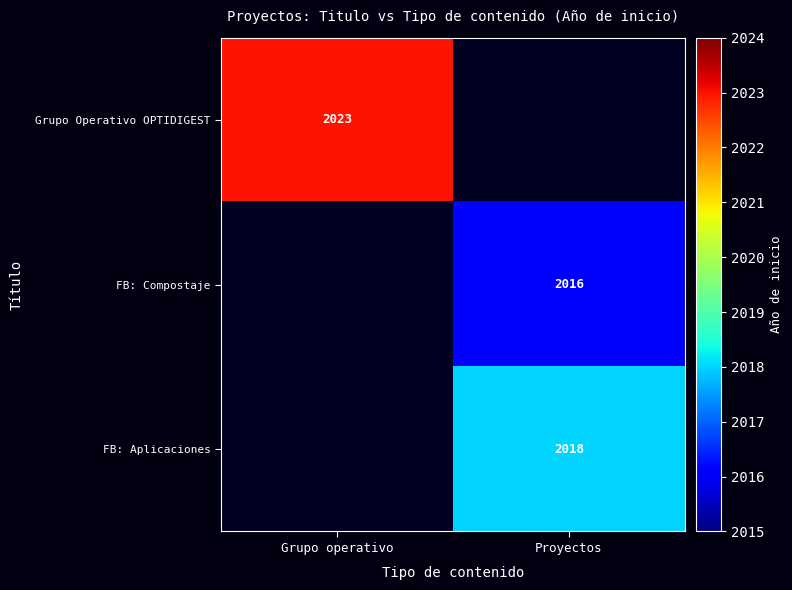

True or false: FB: Compostaje has a value of 2016 at Proyectos.

True